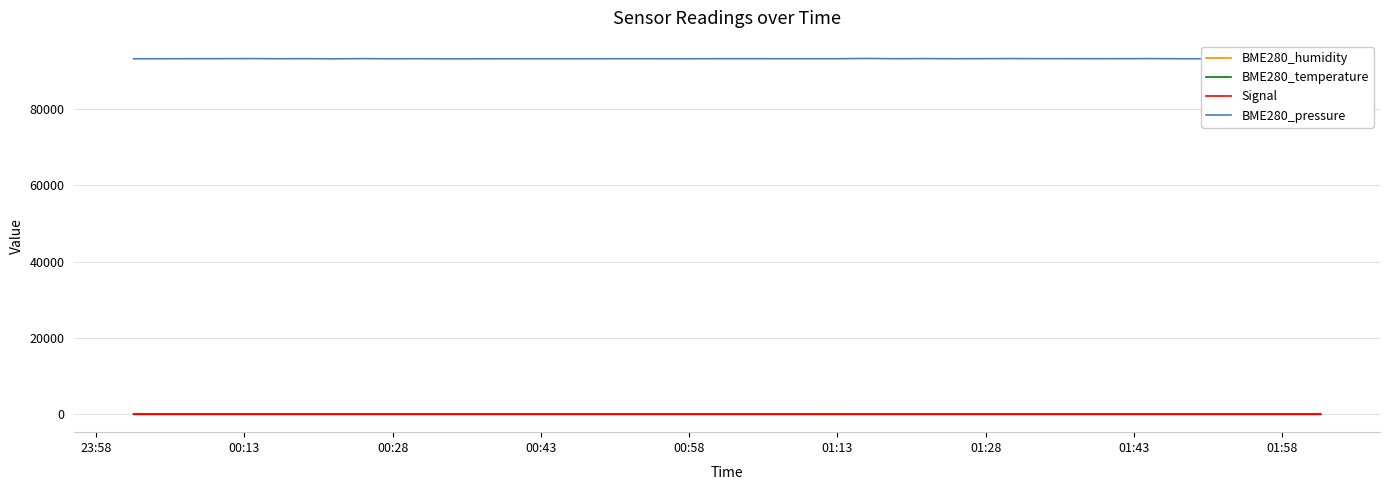

True or false: Signal has more than 1 points higher than both neighbors.

True